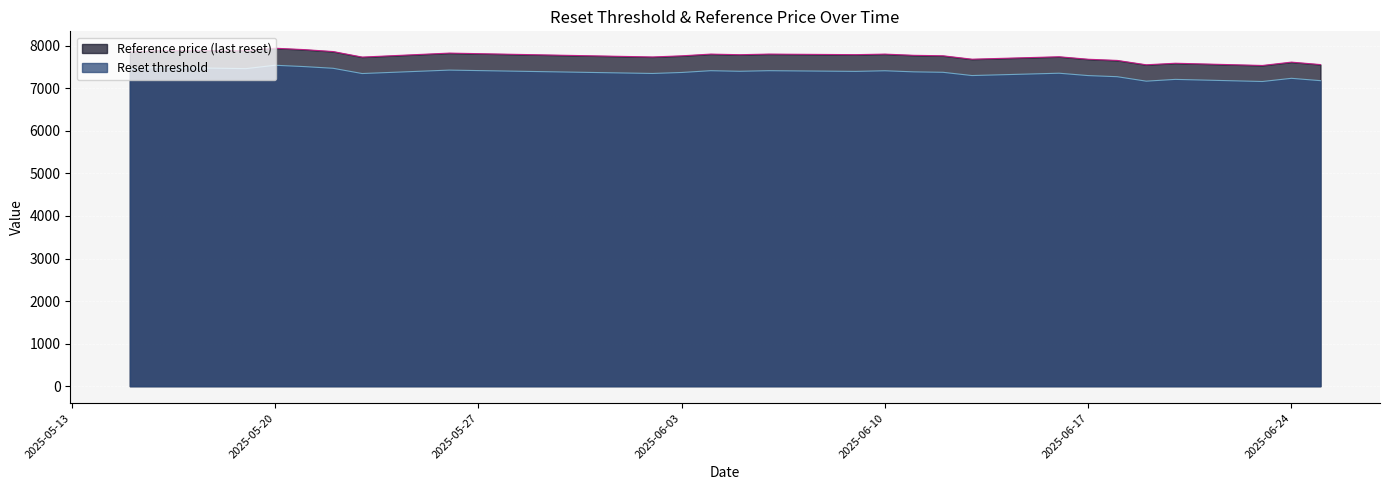

What value does the Reference price (last reset) series have at 2025-06-24?

7616.0